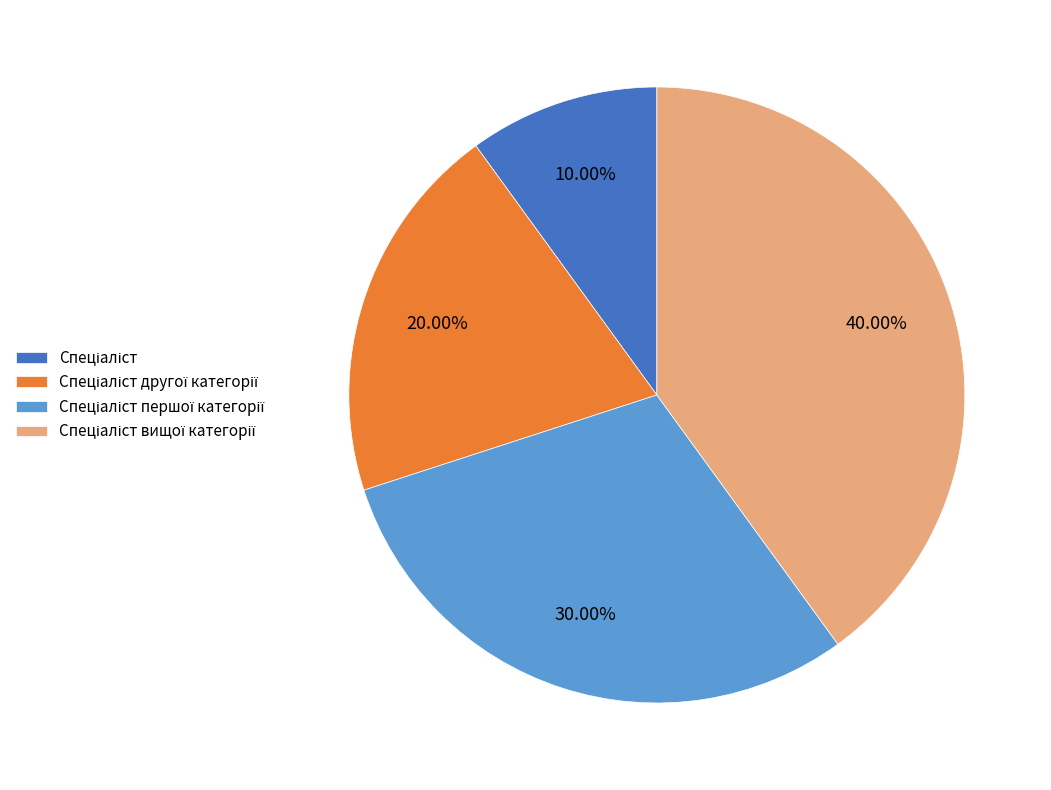

Is there any slice that represents more than half of the pie?

No